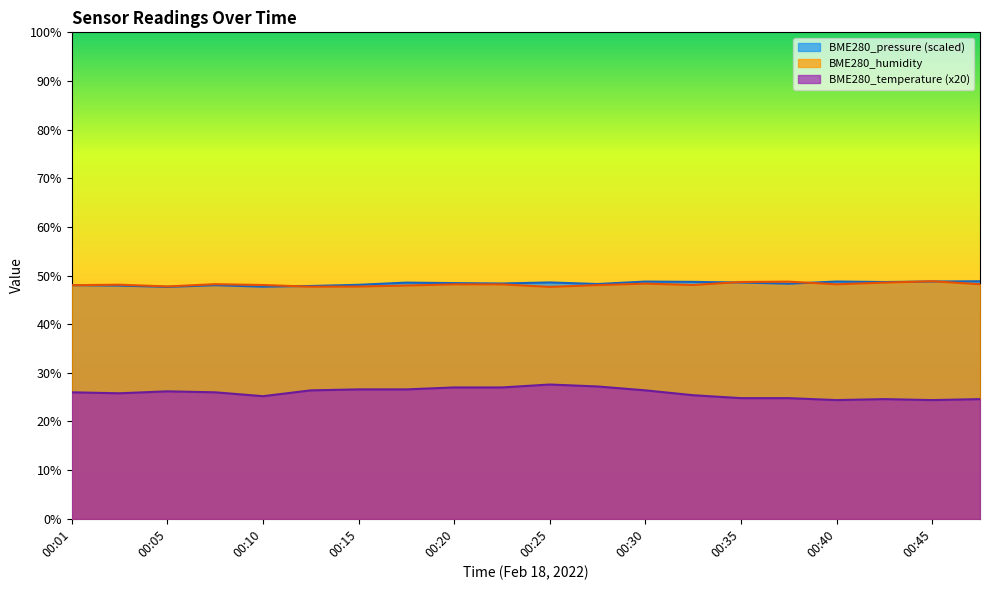

Which series has the largest range (max minus min)?

BME280_temperature (x20)